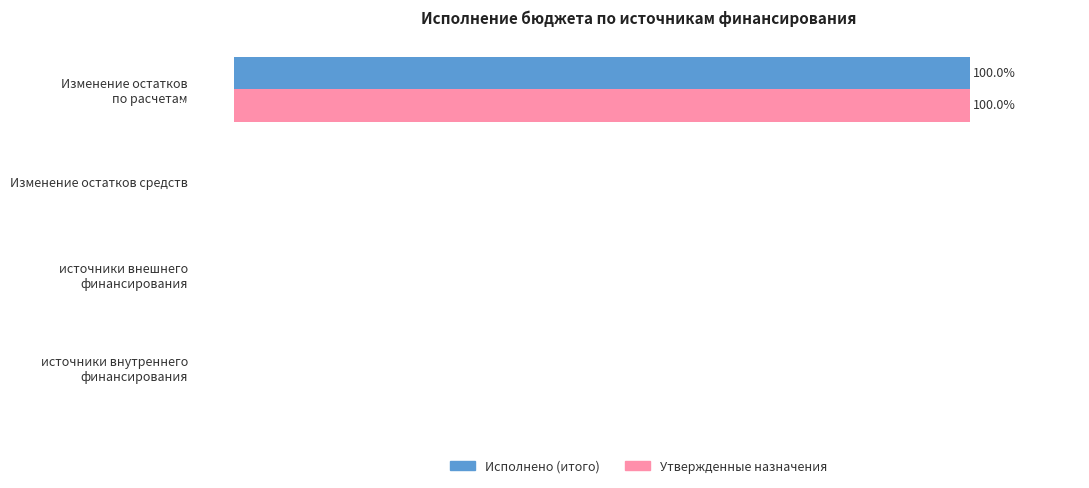

What are all the series names shown in the legend?

Исполнено (итого), Утвержденные назначения